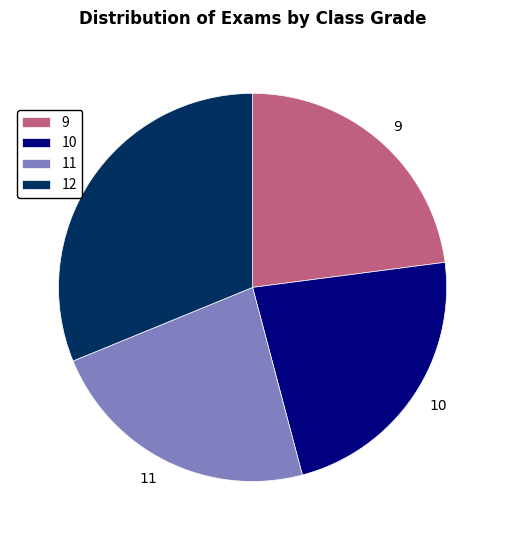

True or false: 11 accounts for 15% of the total.

False